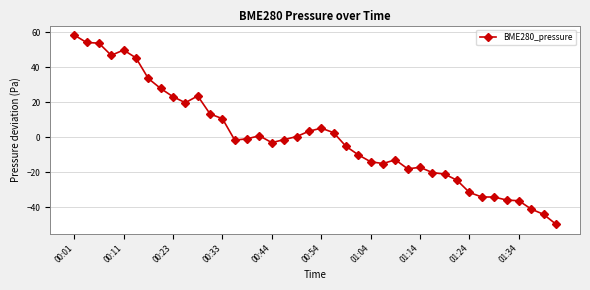

How many data points does each series have?

40